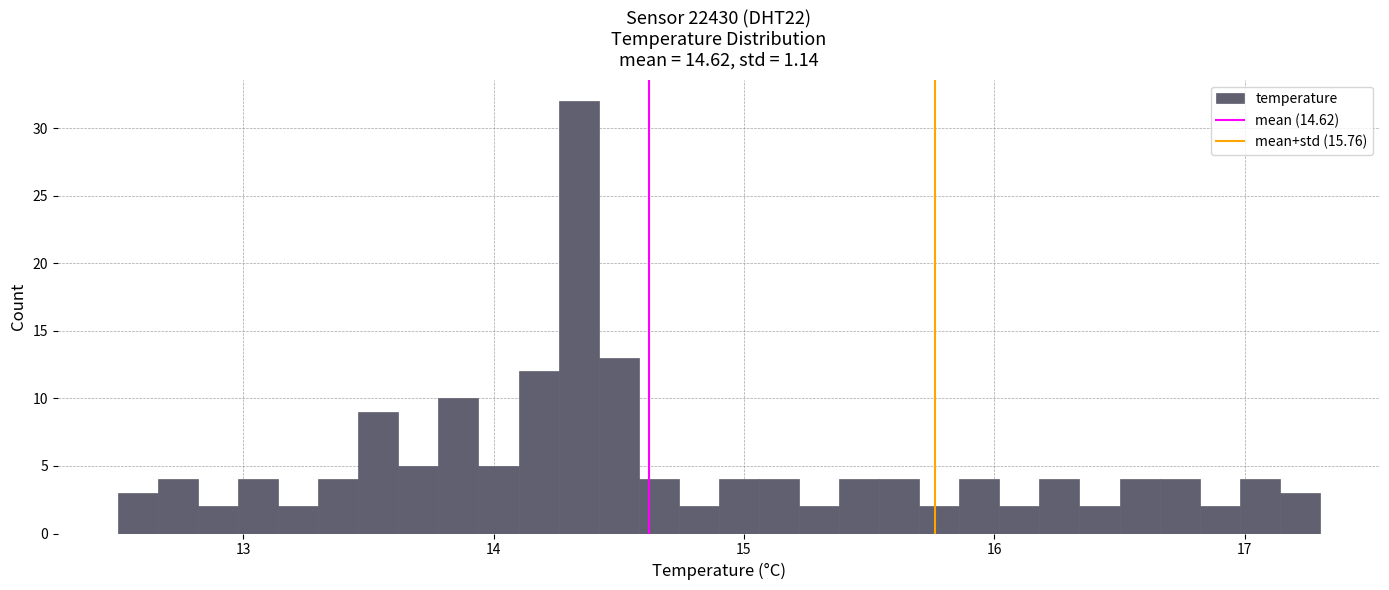

Around what value on the x-axis is the tallest bar? Give the approximate position of its centre, as read against the axis.

14.3